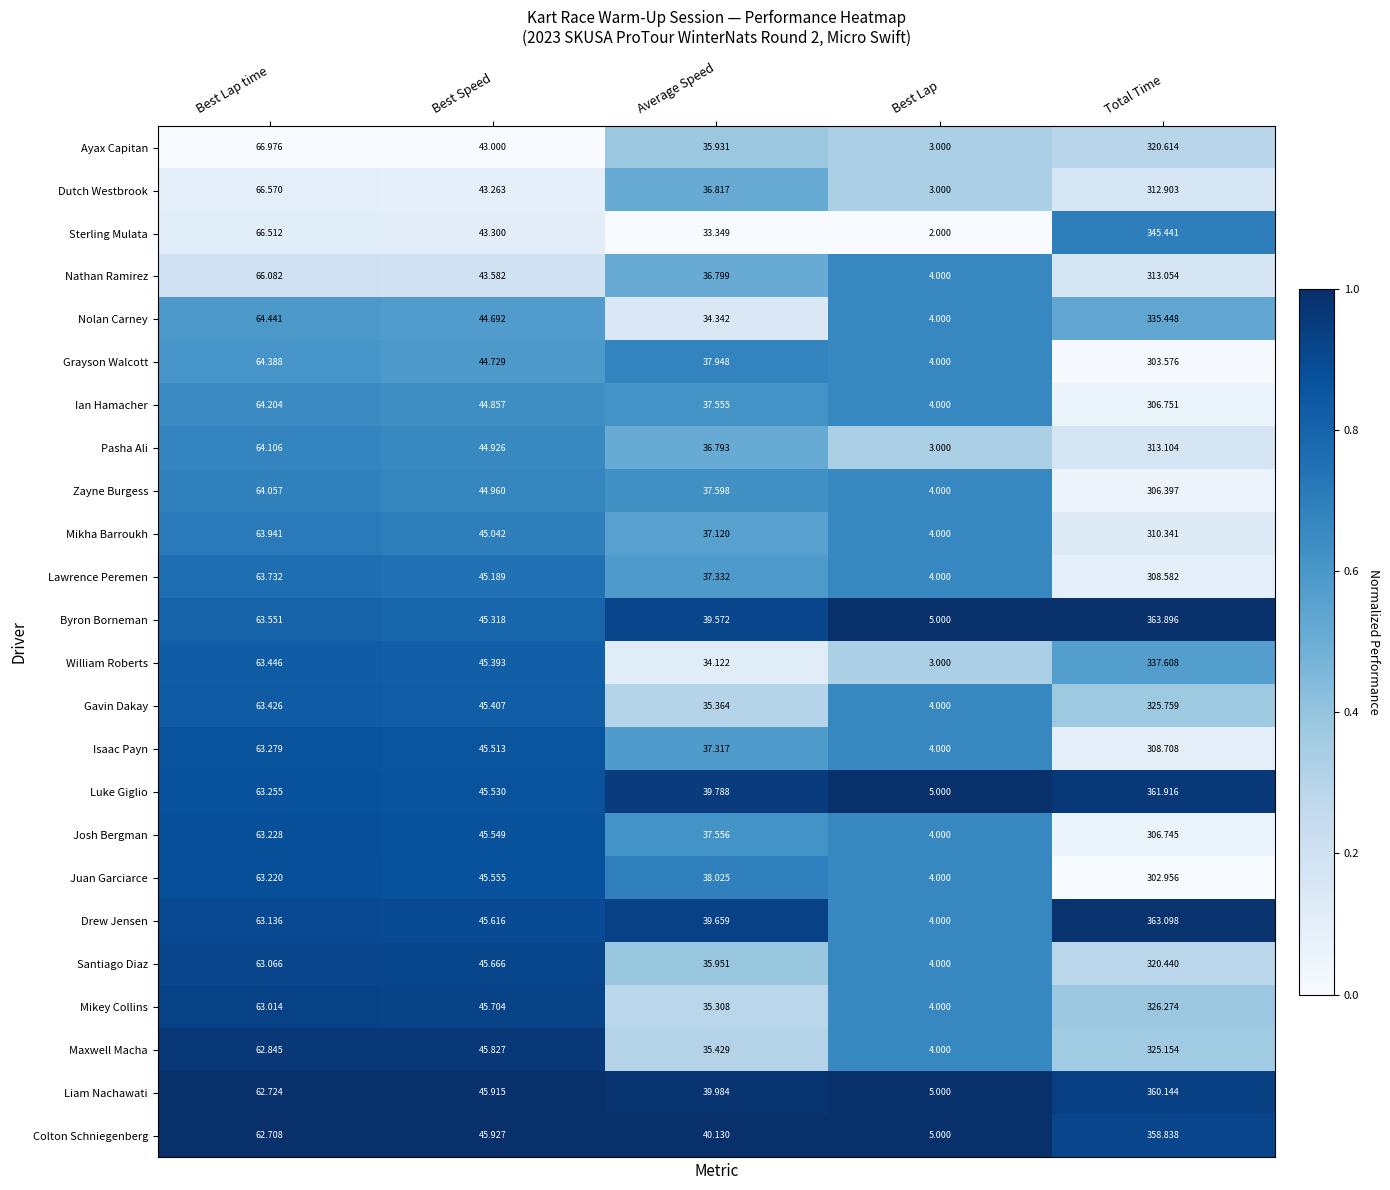

Which series has the widest spread of values?

Drew Jensen